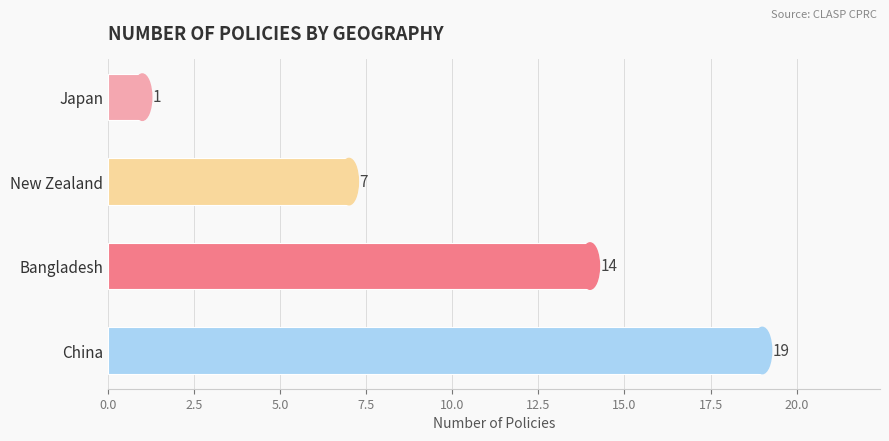

Reading top to bottom, extract all data points from this chart.

Japan=1	New Zealand=7	Bangladesh=14	China=19